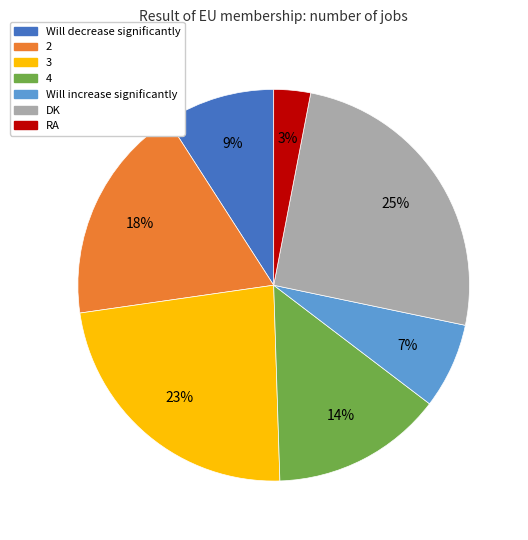

Is there a majority slice in this chart?

No